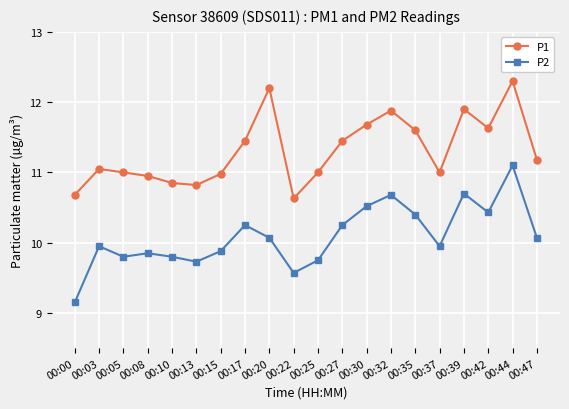

In P2, how many points are higher than both neighbors (excluding endpoints)?

6